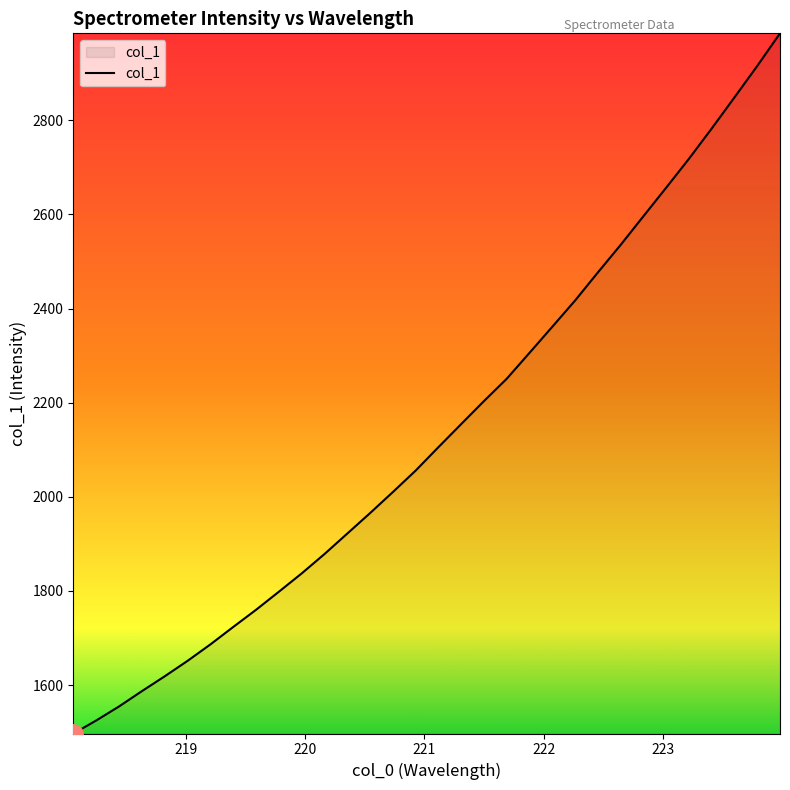

What is the smallest value displayed?

1496.9